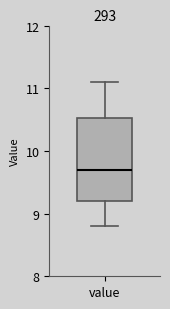

Transcribe this box plot: give where the median line is, the range the box spans, and where the two whiskers end, as read against the y-axis. The values are not printed on the chart, so give them approximately, as read against the axis.

median 9.7, box 9.2 to 10.5, whiskers 8.8 to 11.1